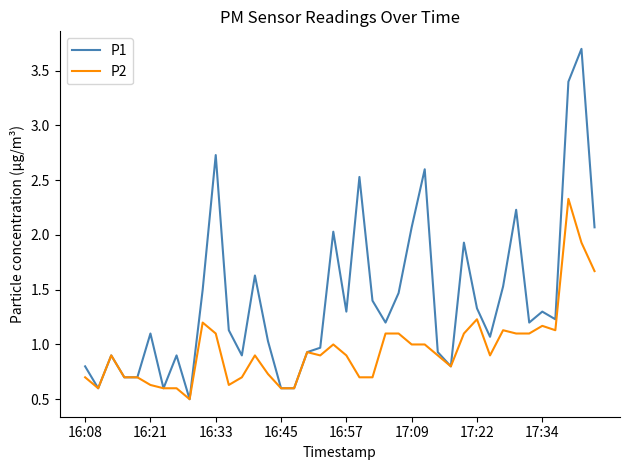

List the series in order of their peak value, lowest first.

P2, P1